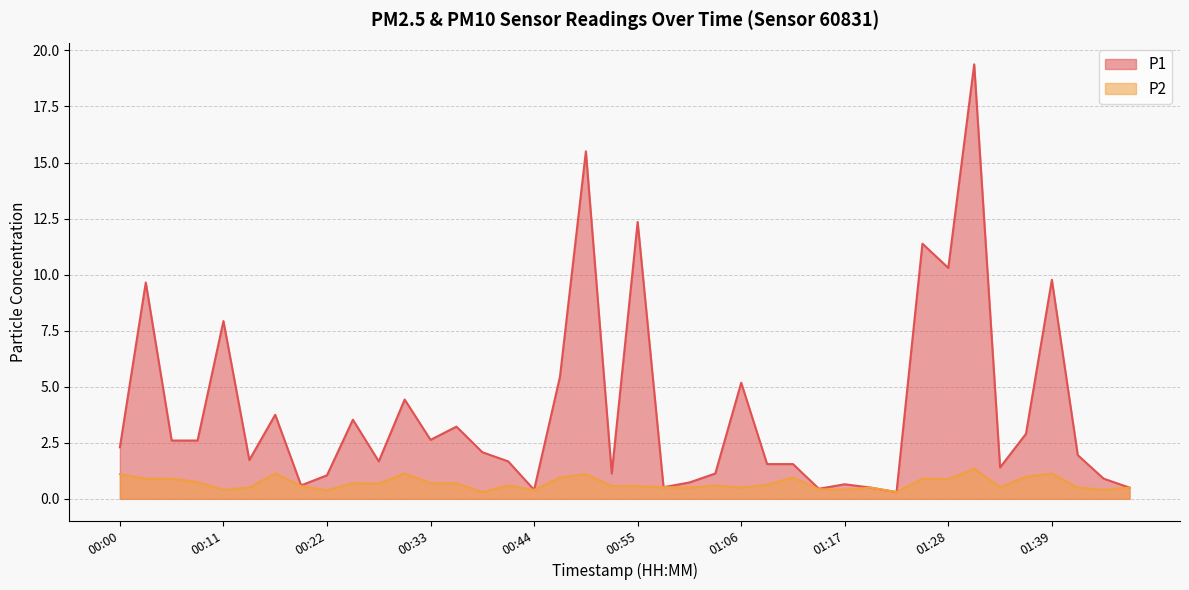

What is the value of the P1 point at the 12th from the left?

4.4